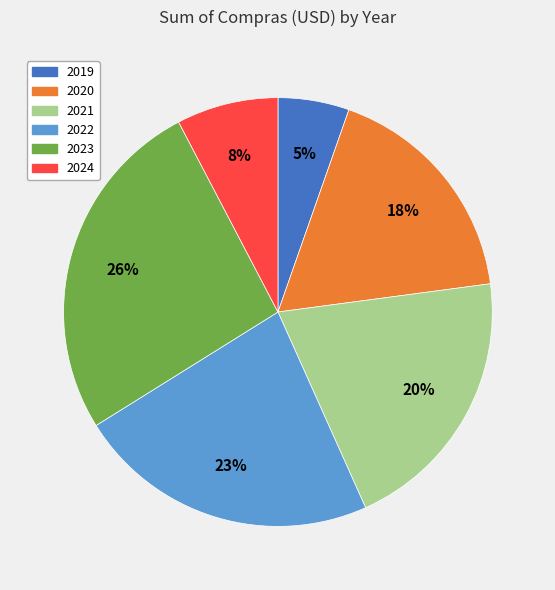

To the nearest percent, what is the average slice percentage?

17%